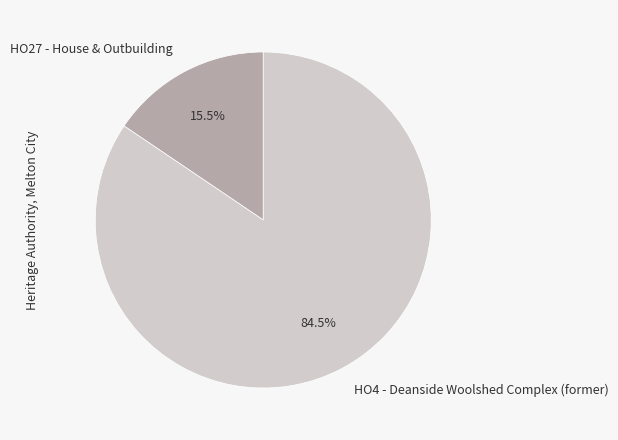

How many slices are in this pie chart?

2